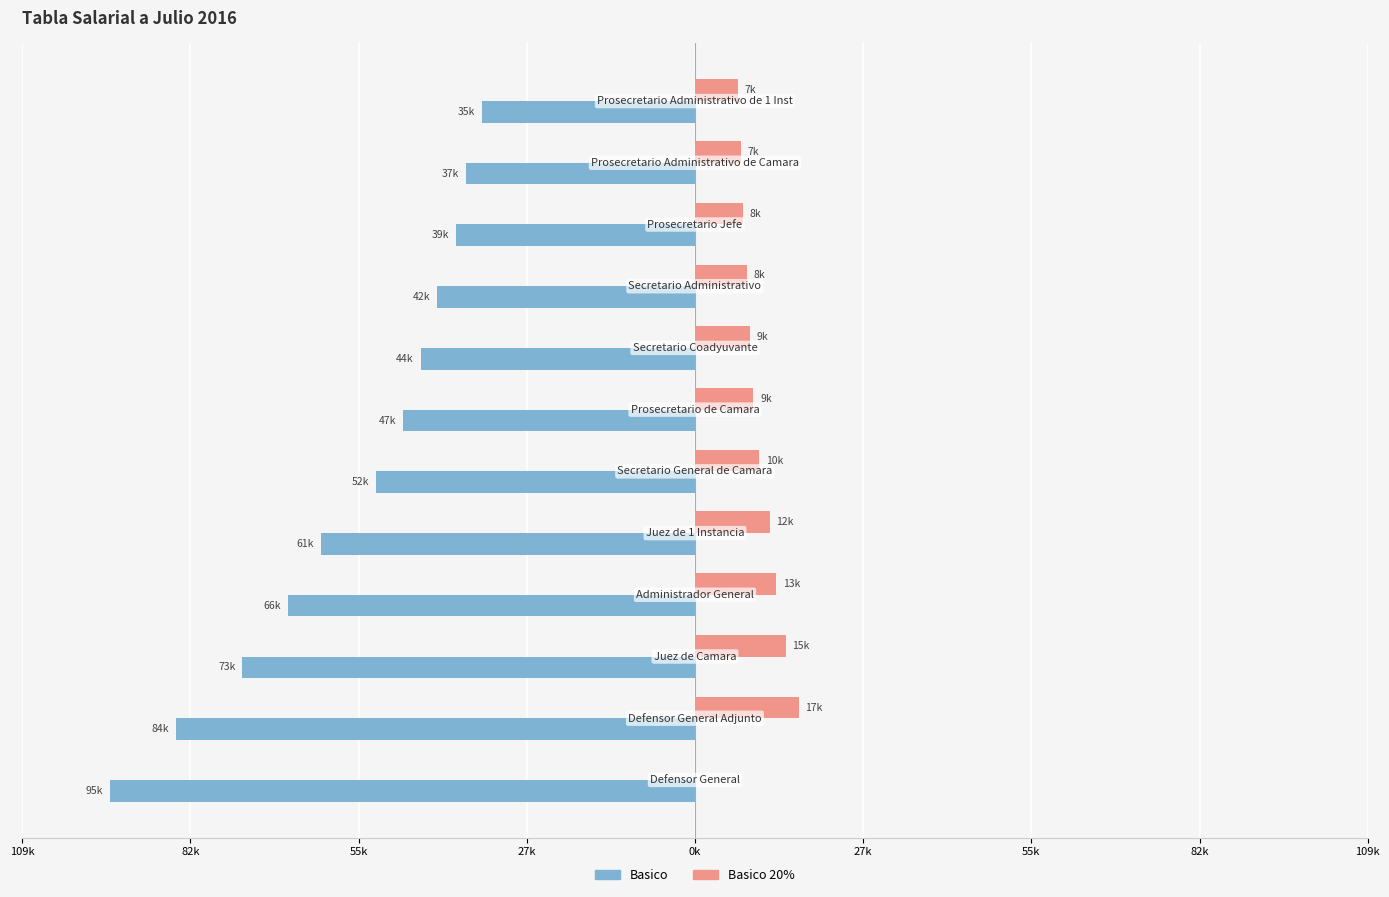

Are the bars horizontal?

Yes